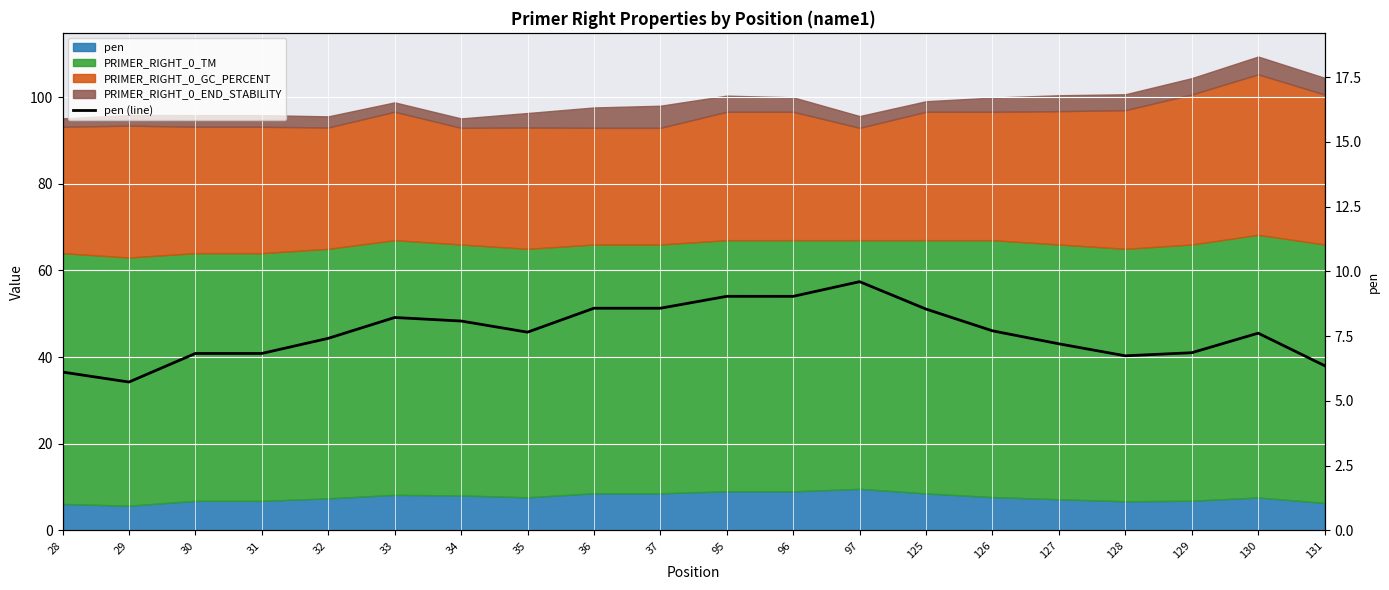

True or false: there are more than 0 points higher than both neighbors.

True